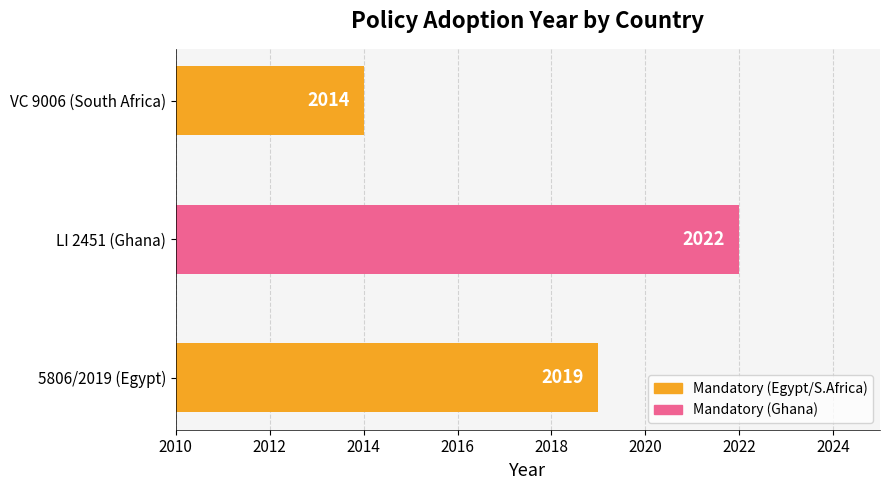

Which has a higher value, VC 9006 (South Africa) or LI 2451 (Ghana)?

LI 2451 (Ghana)